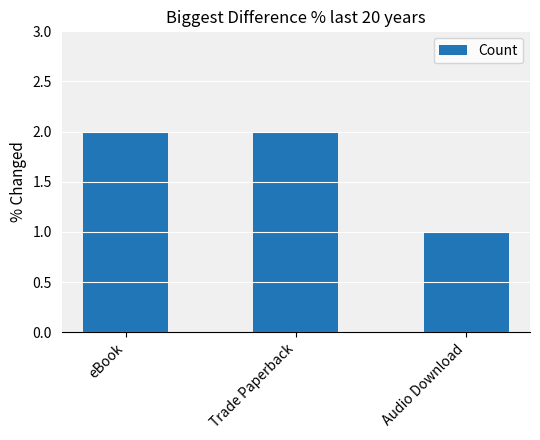

What is the sum of all values?

5